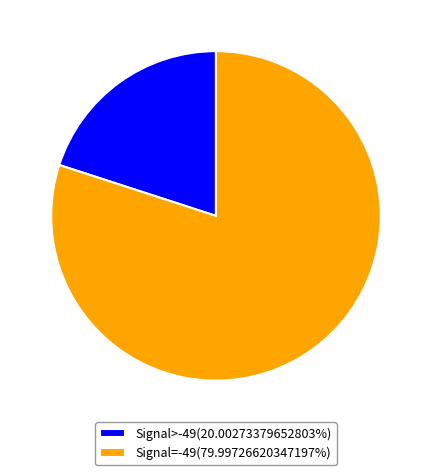

What is the ratio of the value at Signal>-49(20.00273379652803%) to the value at Signal=-49(79.99726620347197%)?

0.3